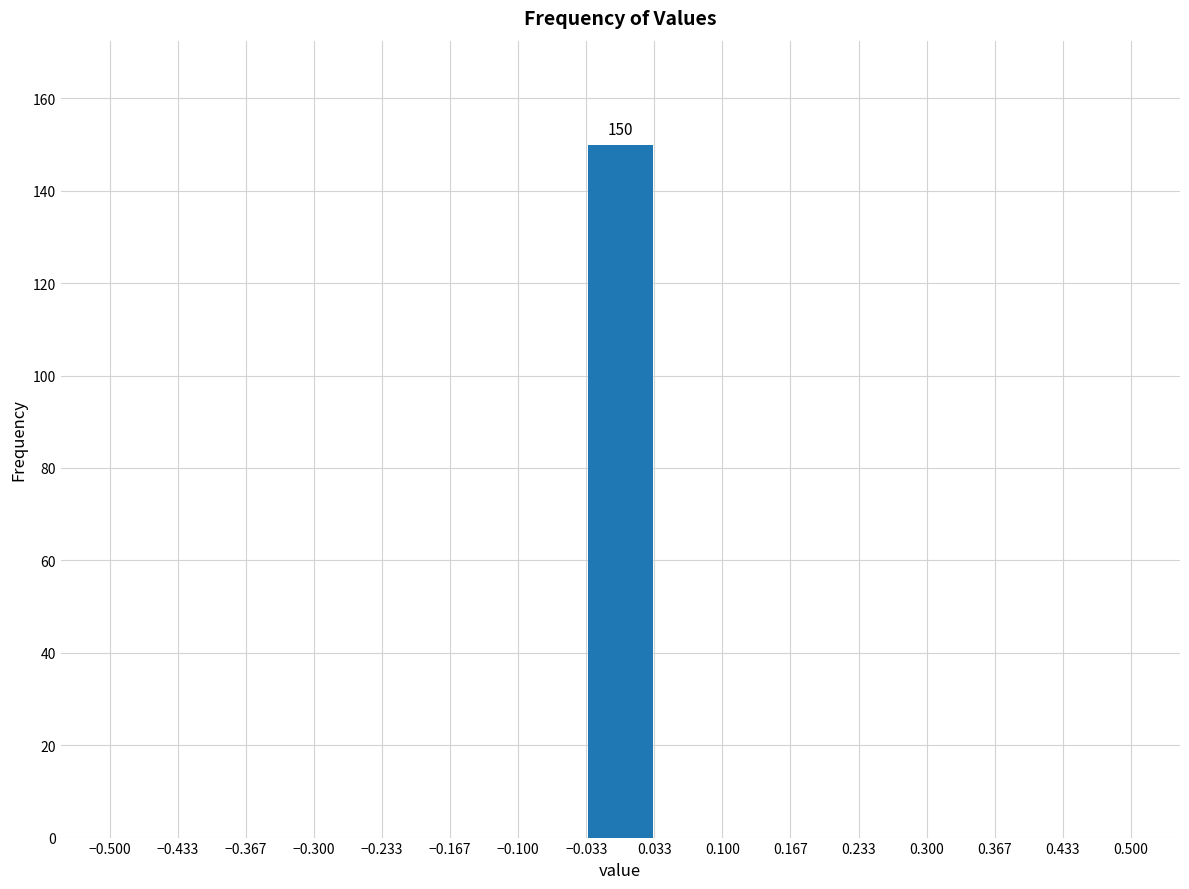

Which range on the x-axis has the tallest bar?

-0.033 to 0.033